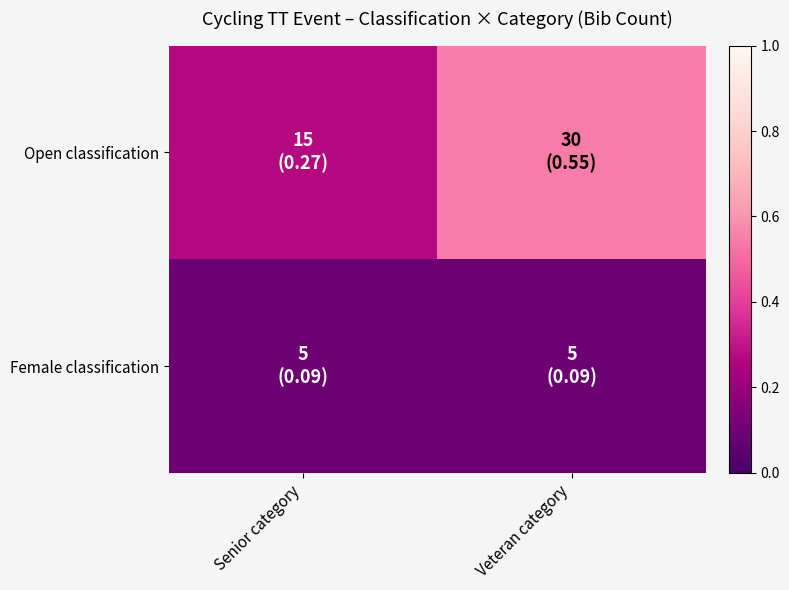

At how many categories does at least one series exceed 0?

2